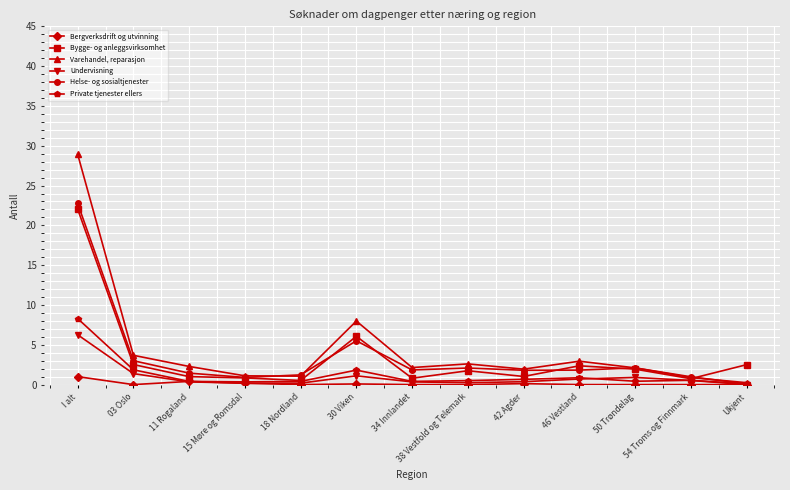

What is the minimum value for Private tjenester ellers?

0.1